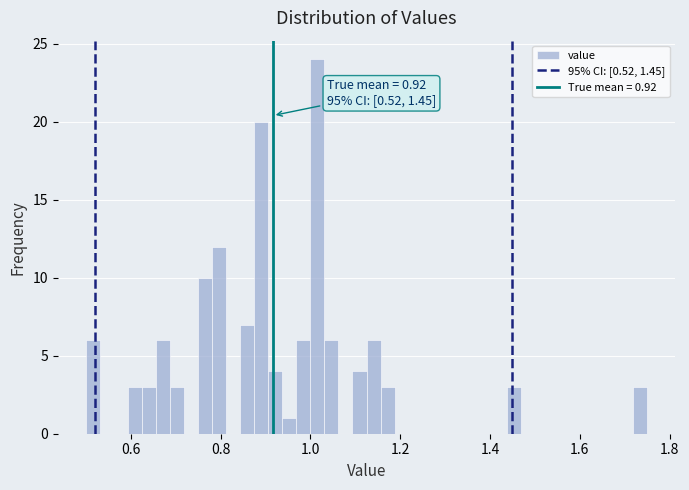

Read against the x-axis, roughly where is the centre of the tallest bar?

1.02